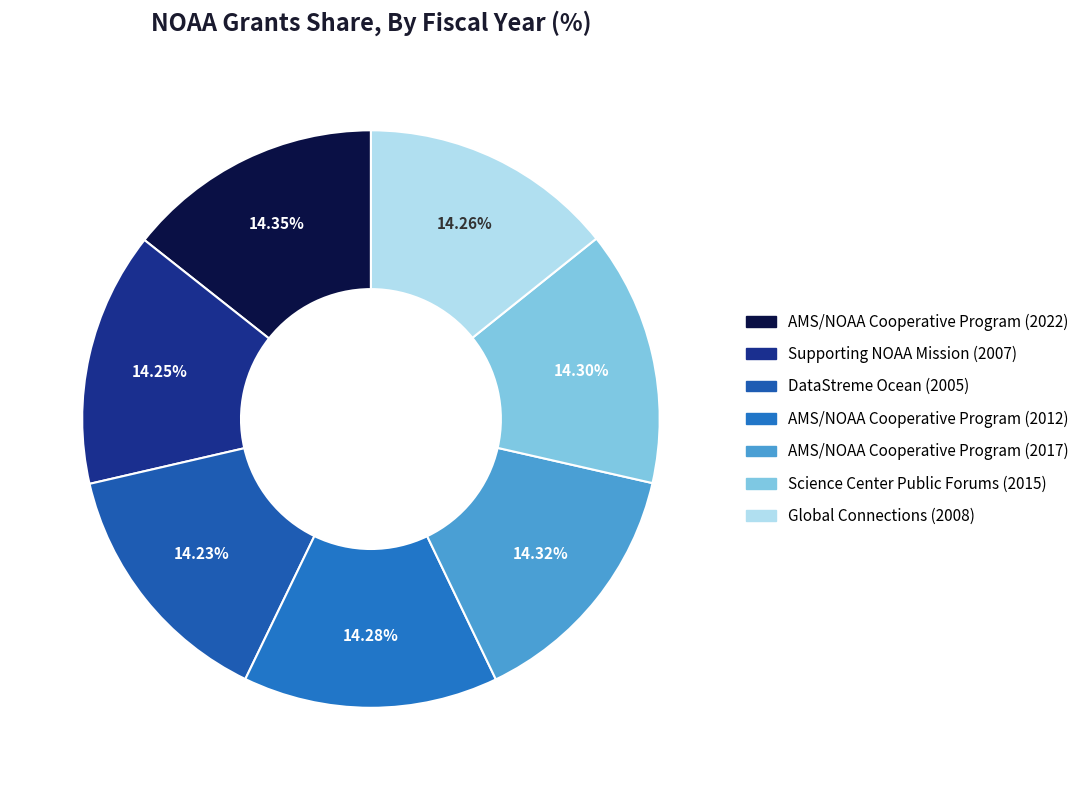

What is the smallest slice in the pie chart?

DataStreme Ocean (2005)